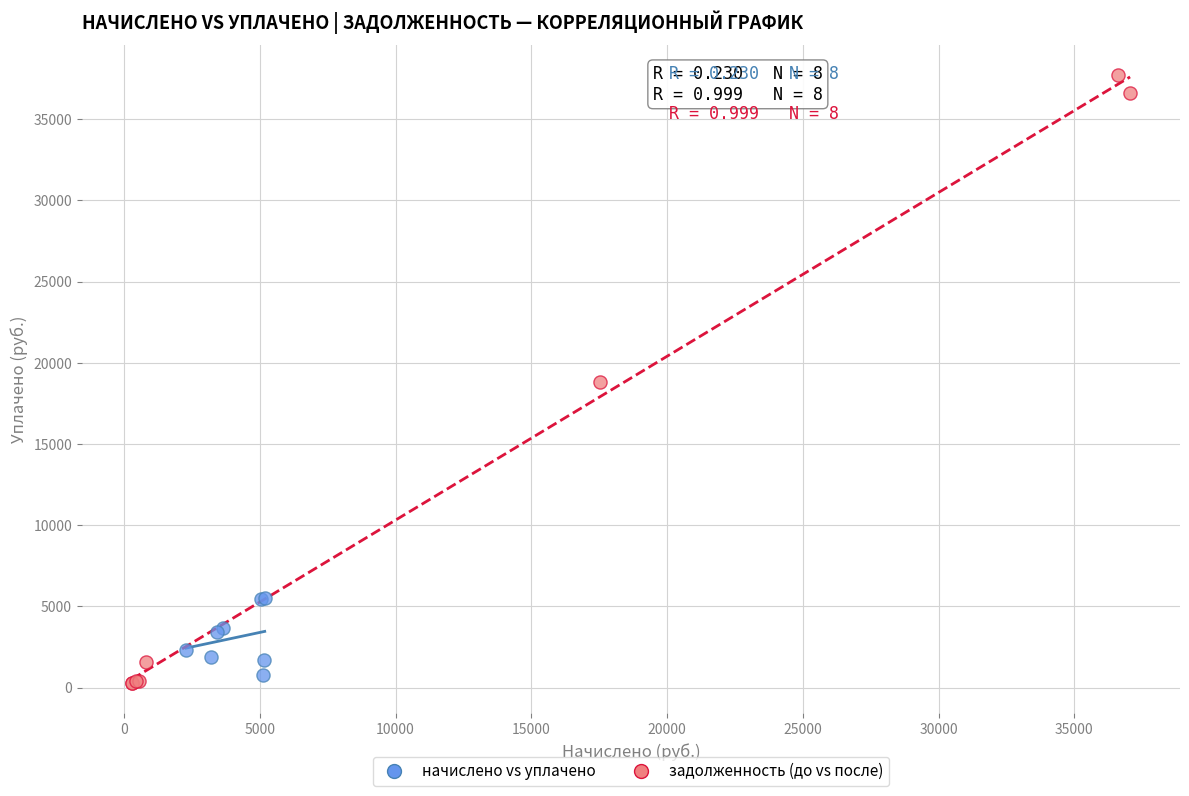

Which series reaches the minimum Y coordinate?

задолженность (до vs после)